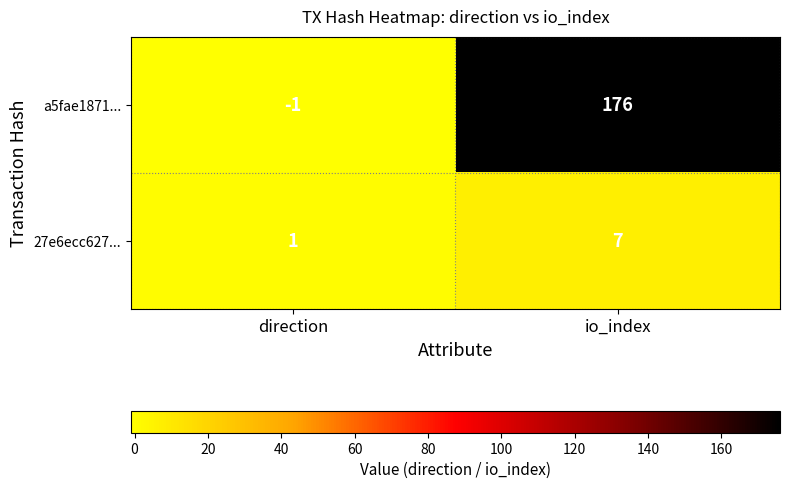

Is it true that 27e6ecc627... equals 1 at direction?

True